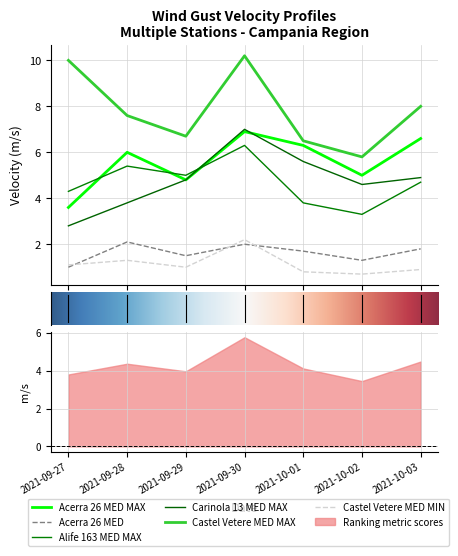

How many interior local valleys does the Castel Vetere MED MAX series have?

2